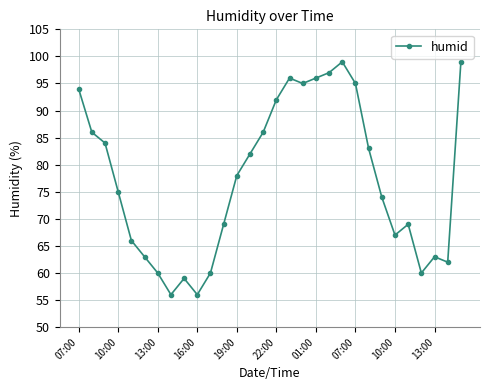

What is the difference between the maximum and minimum values?

43